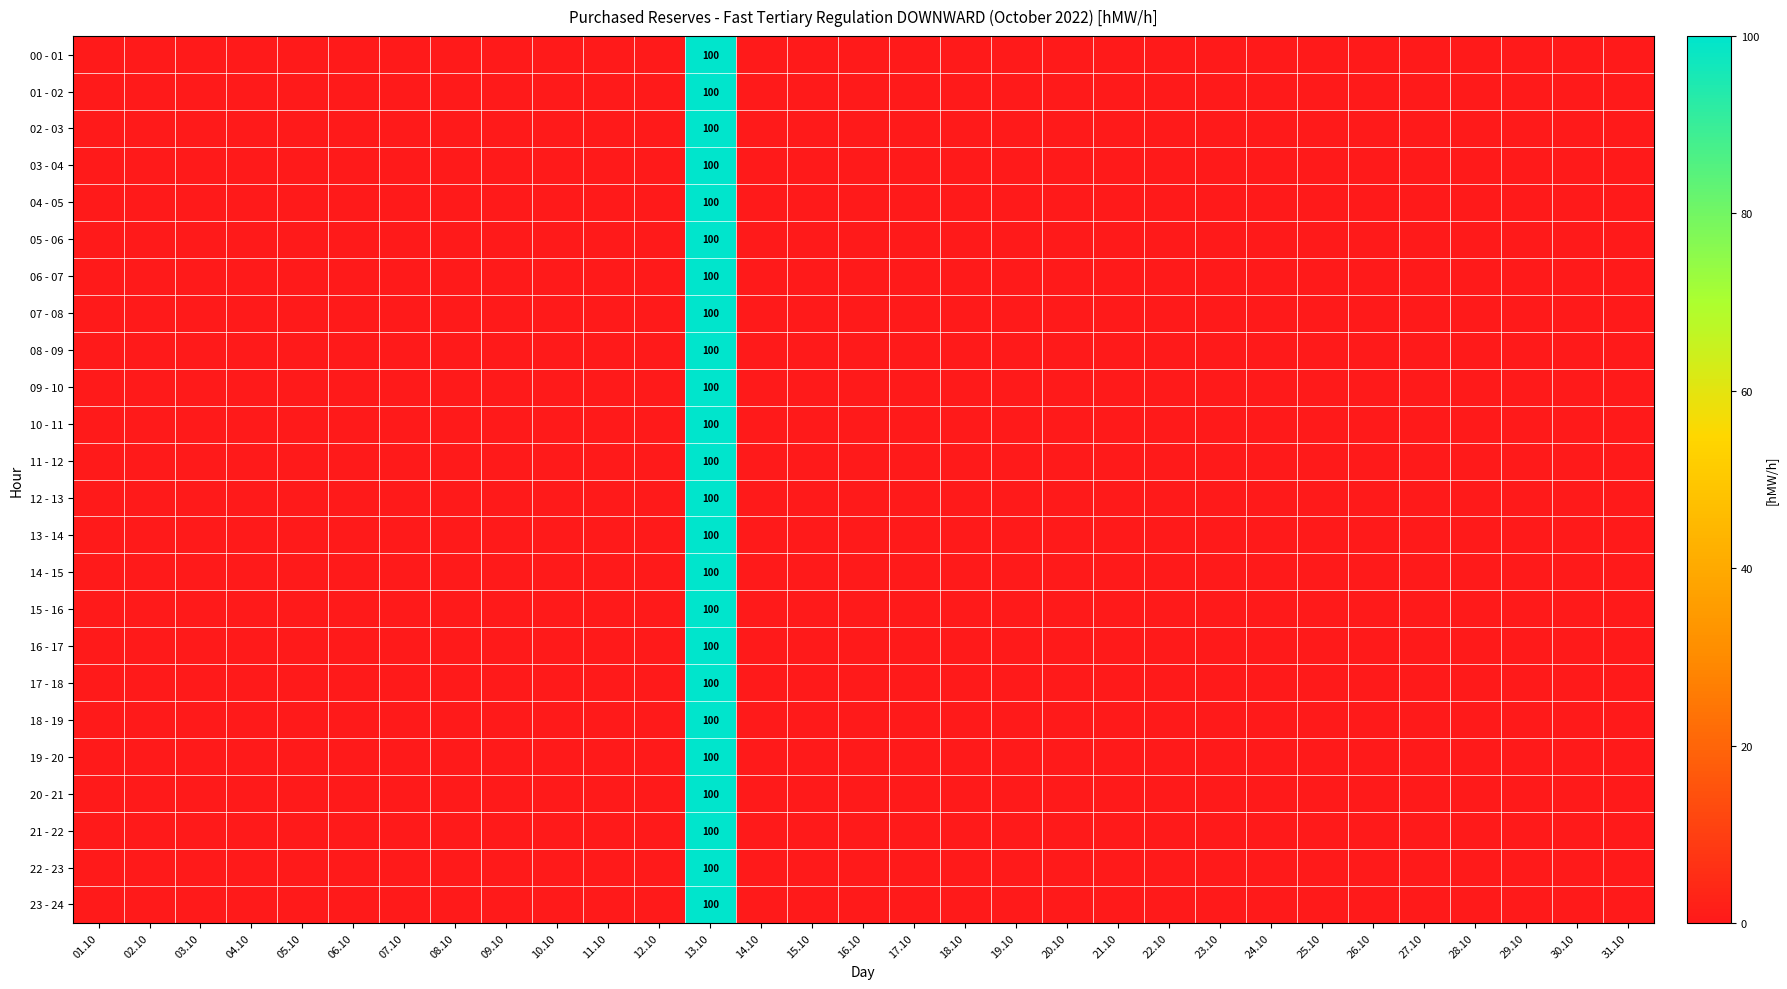

The value of 13 - 14 at 23.10 is 66. True or false?

False